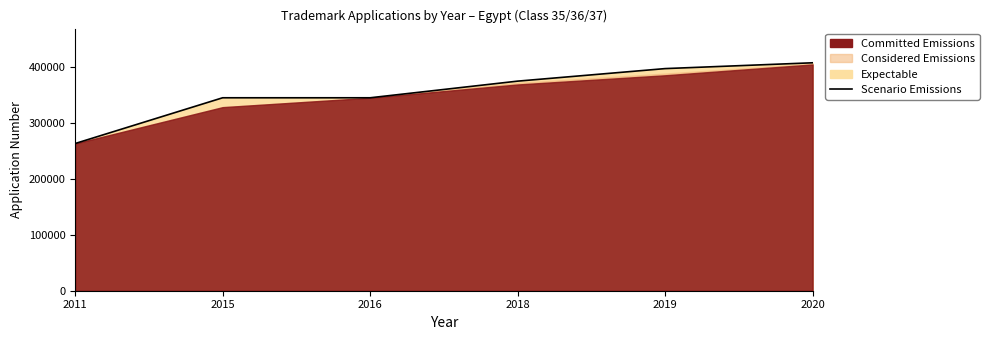

Reading left to right, what are all the values shown in this chart?

2011=263223	2015=345015	2016=345015	2018=374767	2019=397187	2020=407576